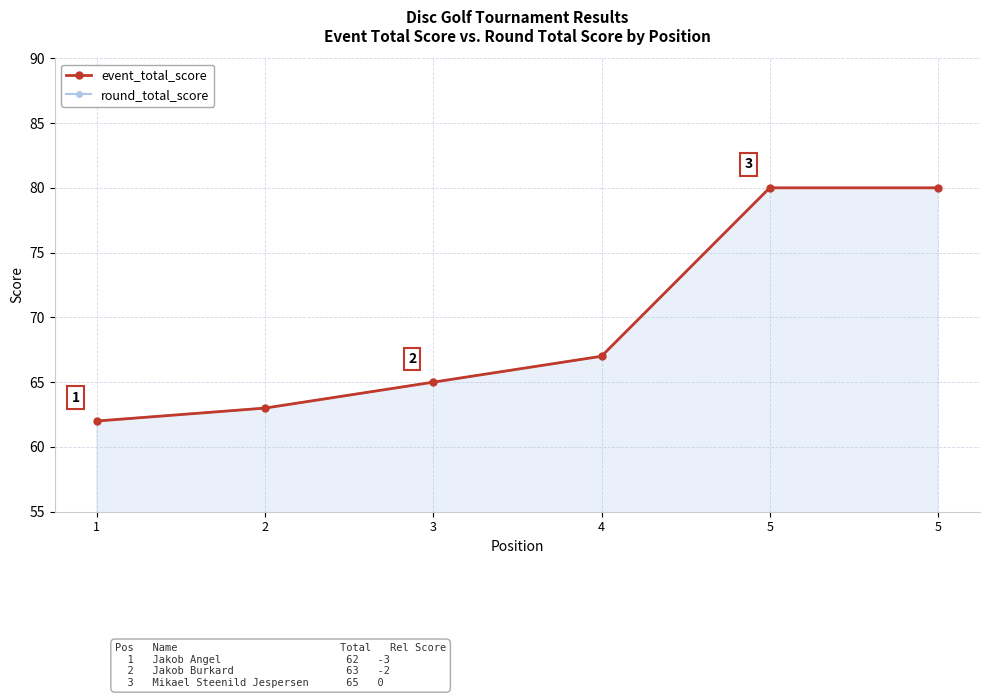

What is the total value across all series at 1?

124